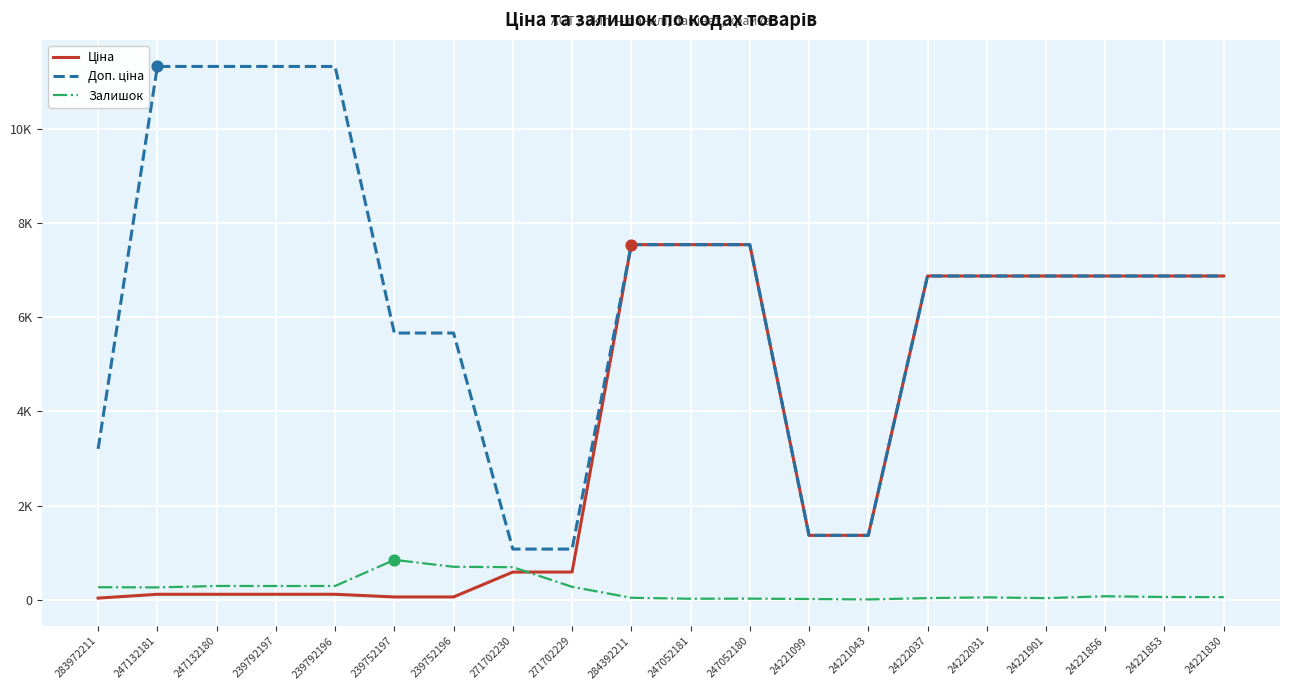

Is the value of Доп. ціна at 271702230 greater than the value of Залишок at 24221043?

Yes